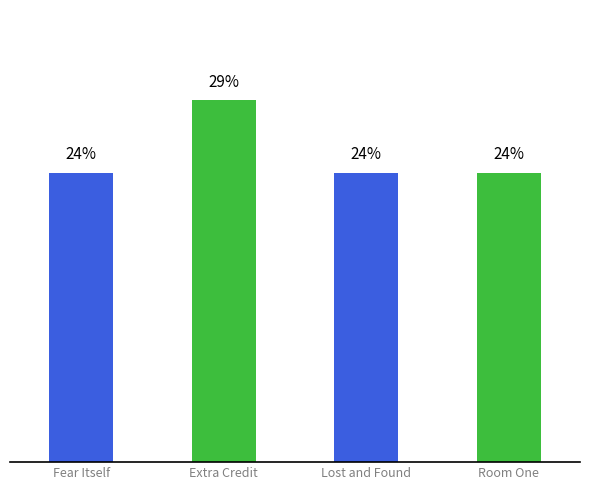

What is the change in value from Extra Credit to Lost and Found?

-5.9